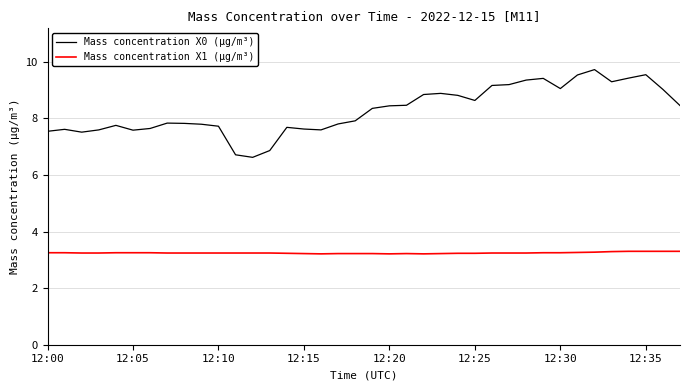

Which series has the widest spread of values?

Mass concentration X0 (μg/m³)